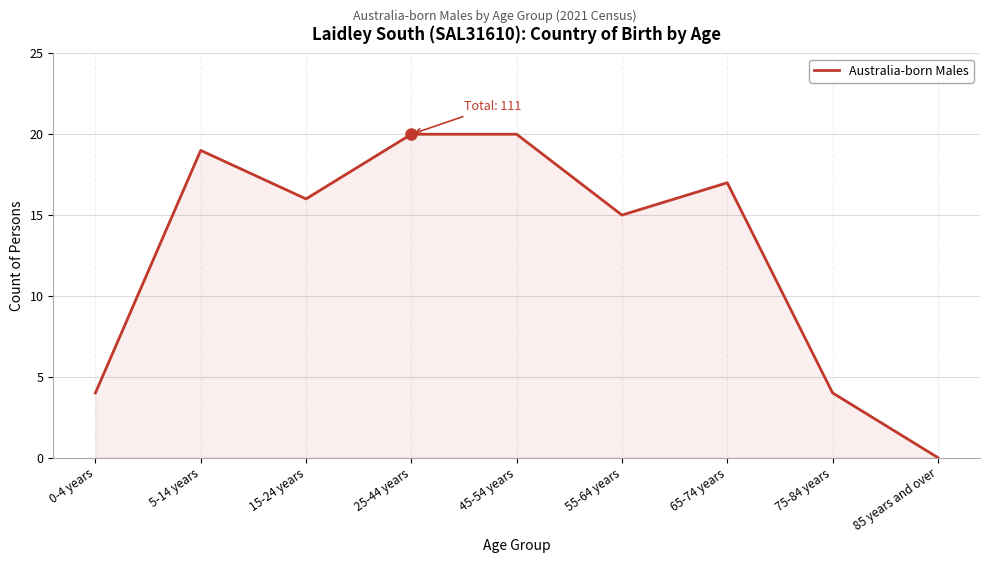

What position from the left is 25-44 years?

4